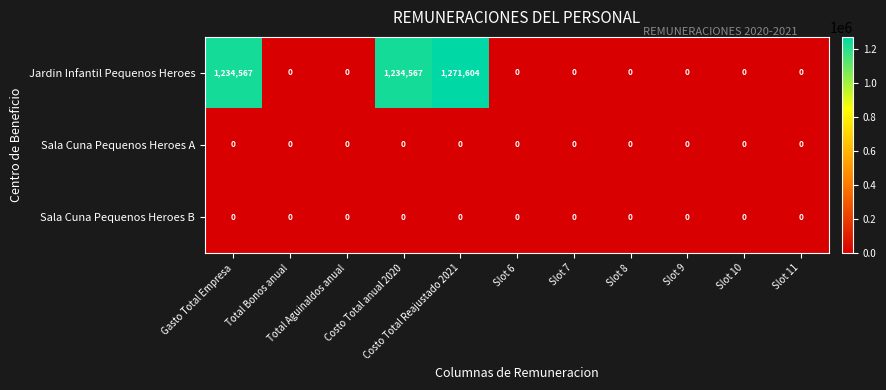

Between Costo Total anual 2020 and Slot 11, which series saw the biggest shift?

Jardin Infantil Pequenos Heroes